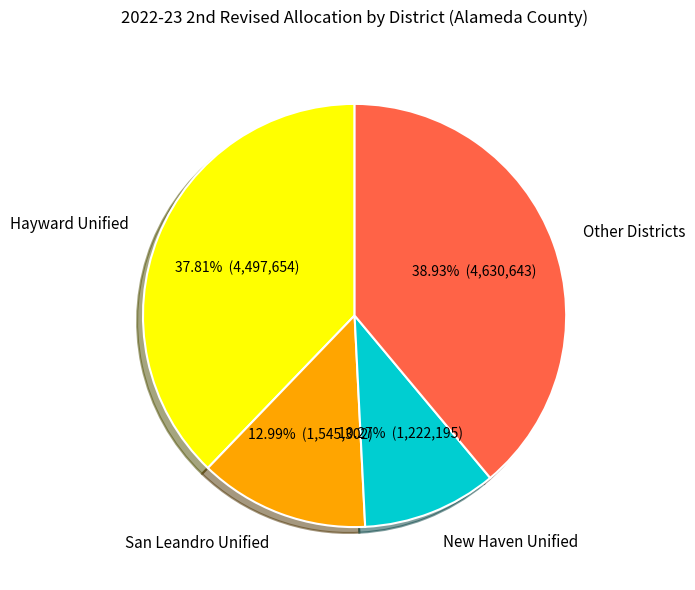

Which has a higher value, Other Districts or Hayward Unified?

Other Districts